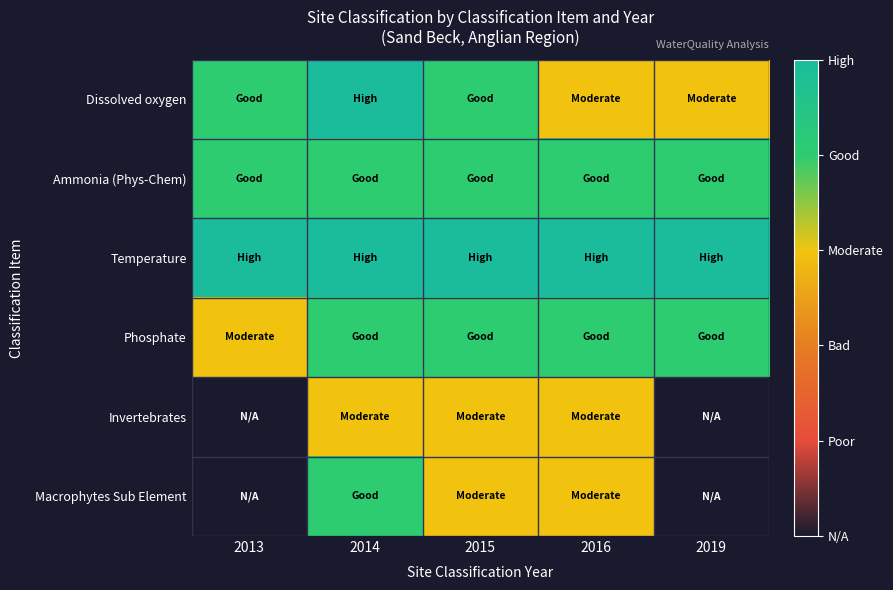

At which category is the sum across all series the highest?

2014